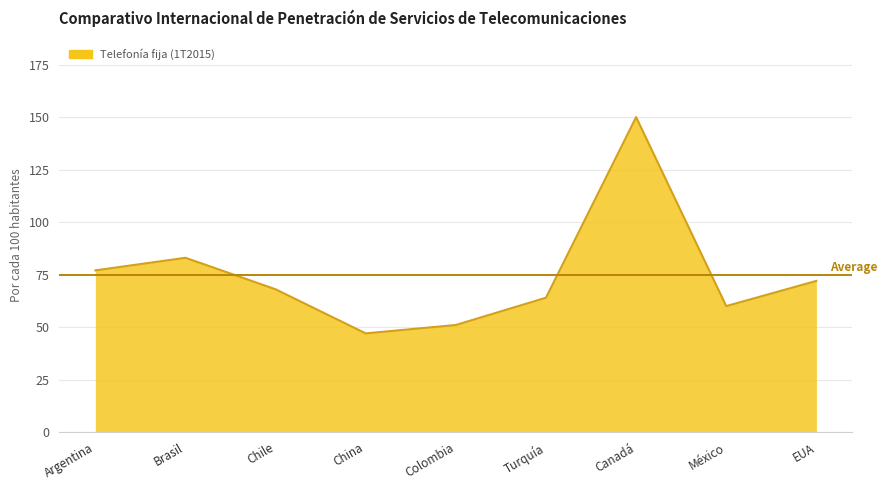

What is the approximate value at Brasil, to the nearest 10?

80